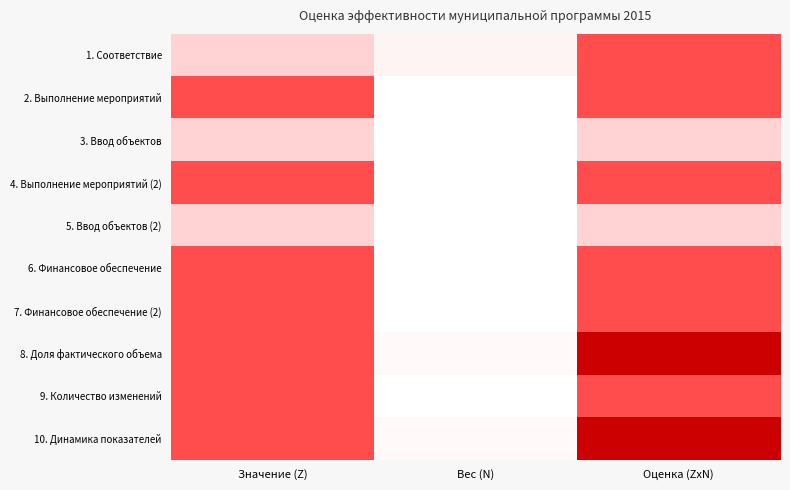

Reading right to left, list all the values displayed in this chart.

1. Соответствие: Оценка (ZxN)=10.0	Вес (N)=2.0	Значение (Z)=5.0
2. Выполнение мероприятий: Оценка (ZxN)=10.0	Вес (N)=1.0	Значение (Z)=10.0
3. Ввод объектов: Оценка (ZxN)=5.0	Вес (N)=1.0	Значение (Z)=5.0
4. Выполнение мероприятий (2): Оценка (ZxN)=10.0	Вес (N)=1.0	Значение (Z)=10.0
5. Ввод объектов (2): Оценка (ZxN)=5.0	Вес (N)=1.0	Значение (Z)=5.0
6. Финансовое обеспечение: Оценка (ZxN)=10.0	Вес (N)=1.0	Значение (Z)=10.0
7. Финансовое обеспечение (2): Оценка (ZxN)=10.0	Вес (N)=1.0	Значение (Z)=10.0
8. Доля фактического объема: Оценка (ZxN)=15.0	Вес (N)=1.5	Значение (Z)=10.0
9. Количество изменений: Оценка (ZxN)=10.0	Вес (N)=1.0	Значение (Z)=10.0
10. Динамика показателей: Оценка (ZxN)=15.0	Вес (N)=1.5	Значение (Z)=10.0